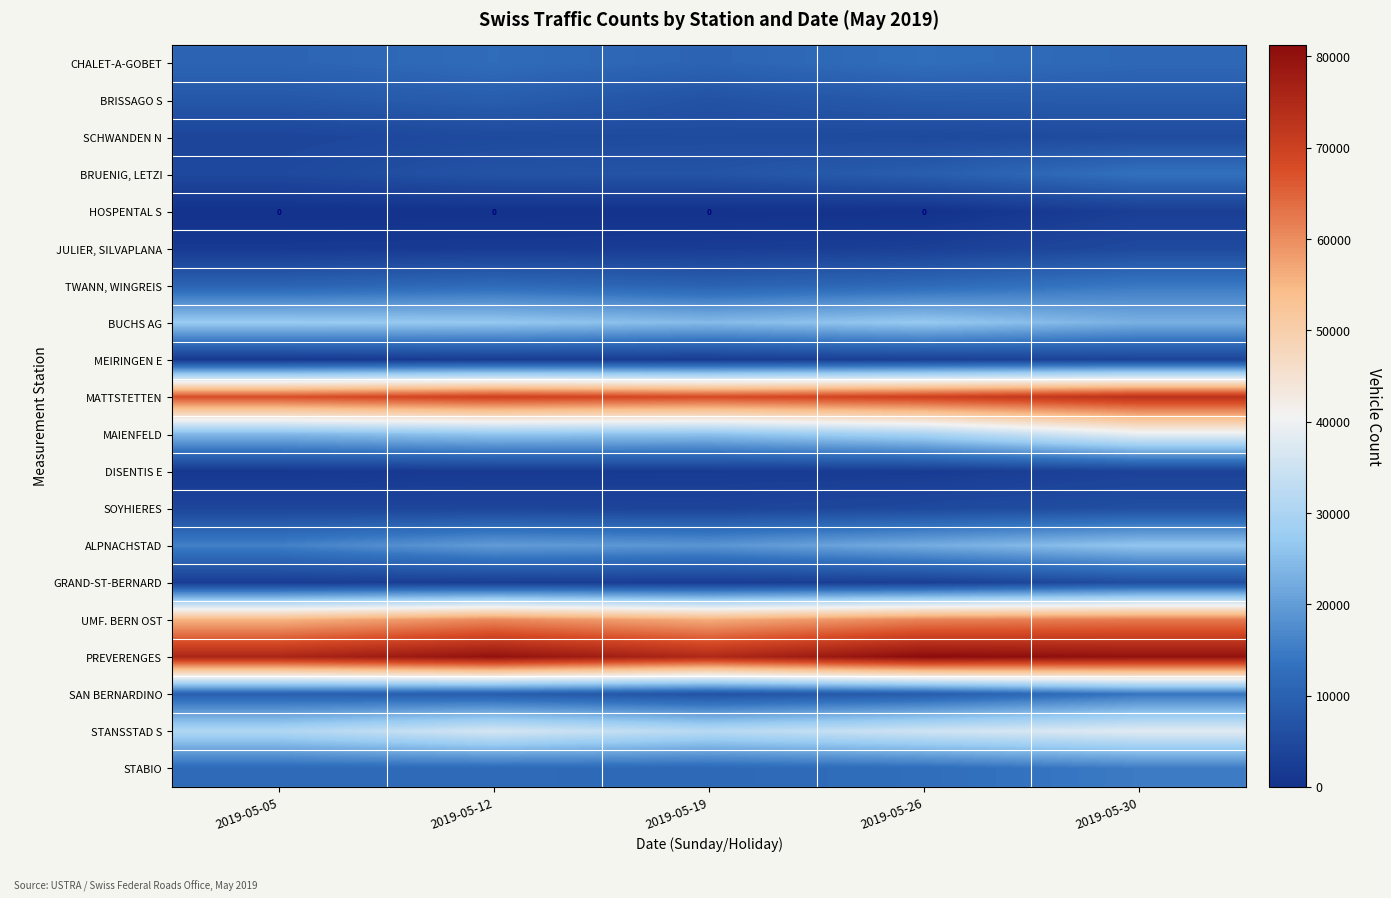

The value of SCHWANDEN N at 2019-05-19 is 8745. True or false?

False